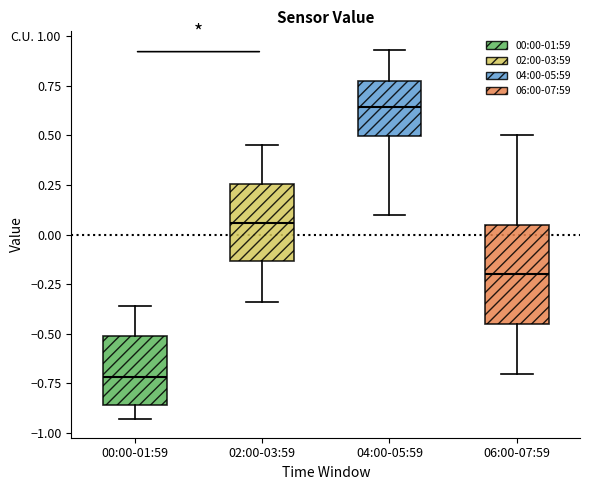

Reading left to right, read every box against the y-axis: the position of its median line, the range the box covers, and the ends of its whiskers. The values are not printed on the chart, so give them approximately, as read against the axis.

00:00-01:59: median -0.70, box -0.85 to -0.50, whiskers -0.95 to -0.35
02:00-03:59: median 0.05, box -0.15 to 0.25, whiskers -0.35 to 0.45
04:00-05:59: median 0.65, box 0.50 to 0.80, whiskers 0.10 to 0.95
06:00-07:59: median -0.20, box -0.45 to 0.05, whiskers -0.70 to 0.50